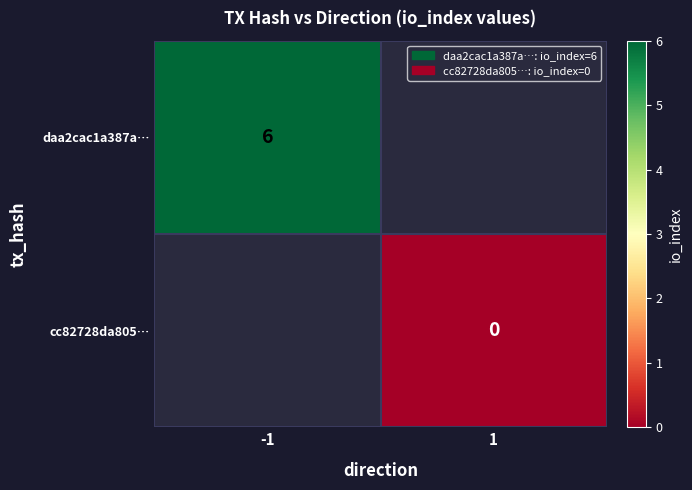

Is it true that daa2cac1a387a… equals 6 at -1?

True